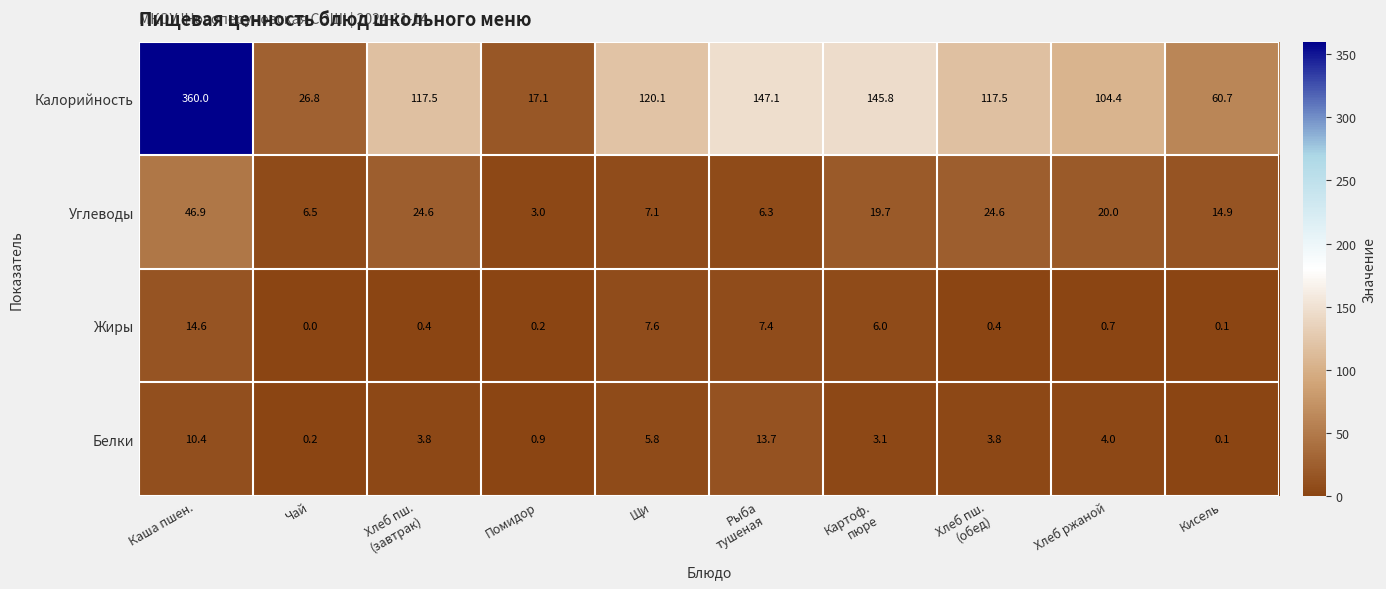

What is the total value across all series at Щи?

140.6